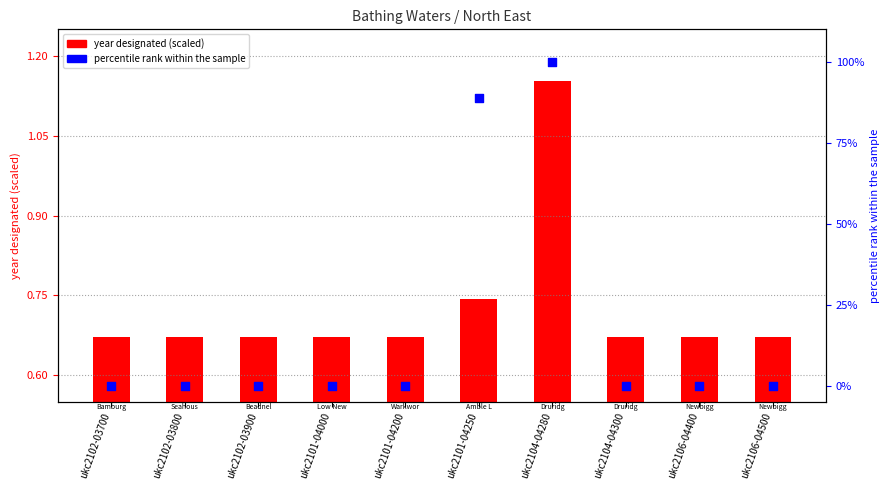

What is the total value across all series at ukc2101-04000?

0.7